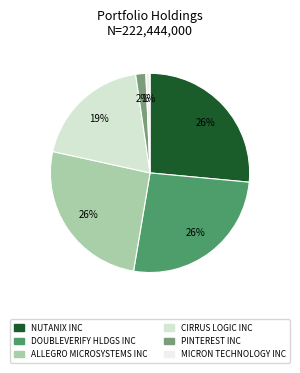

Which category has the smallest portion of the pie?

MICRON TECHNOLOGY INC